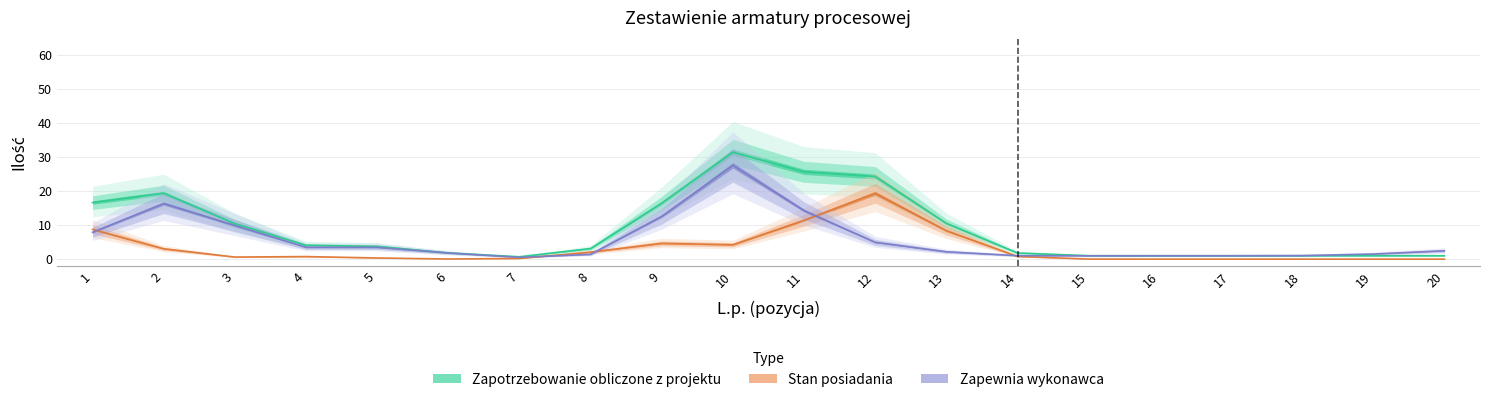

Reading left to right, list all the values displayed in this chart.

Zapotrzebowanie obliczone z projektu: 16.6	19.4	10.4	4.1	3.7	1.8	0.7	3.1	16.4	31.4	25.6	24.3	10.5	1.8	1.0	1.0	1.0	1.0	1.0	1.0
Stan posiadania: 8.7	3.0	0.6	0.8	0.3	0.0	0.2	2.1	4.6	4.2	11.4	19.3	8.4	0.8	0.0	0.0	0.0	0.0	0.0	0.0
Zapewnia wykonawca: 7.9	16.3	9.9	3.5	3.5	1.8	0.5	1.4	12.6	27.5	14.3	4.9	2.2	1.0	1.0	1.0	1.0	1.0	1.5	2.5